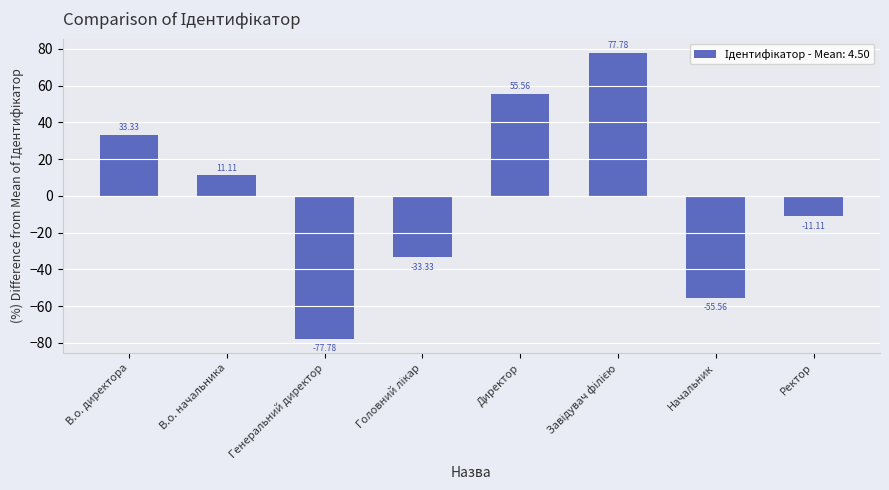

The chart shows a value of -77.8 at Генеральний директор. True or false?

True